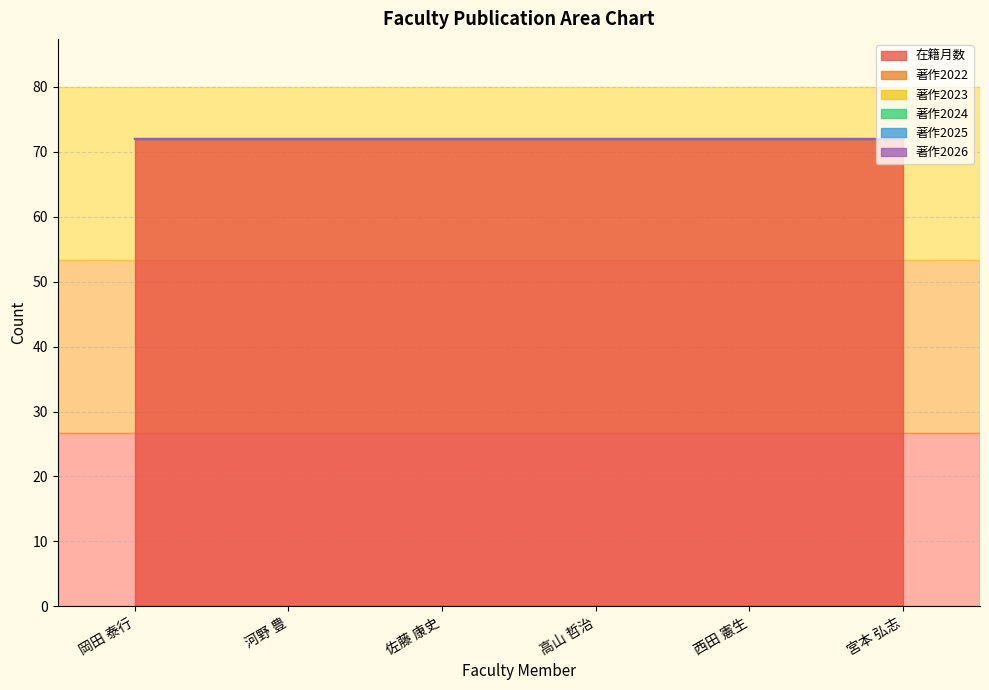

Which series has the largest range (max minus min)?

在籍月数